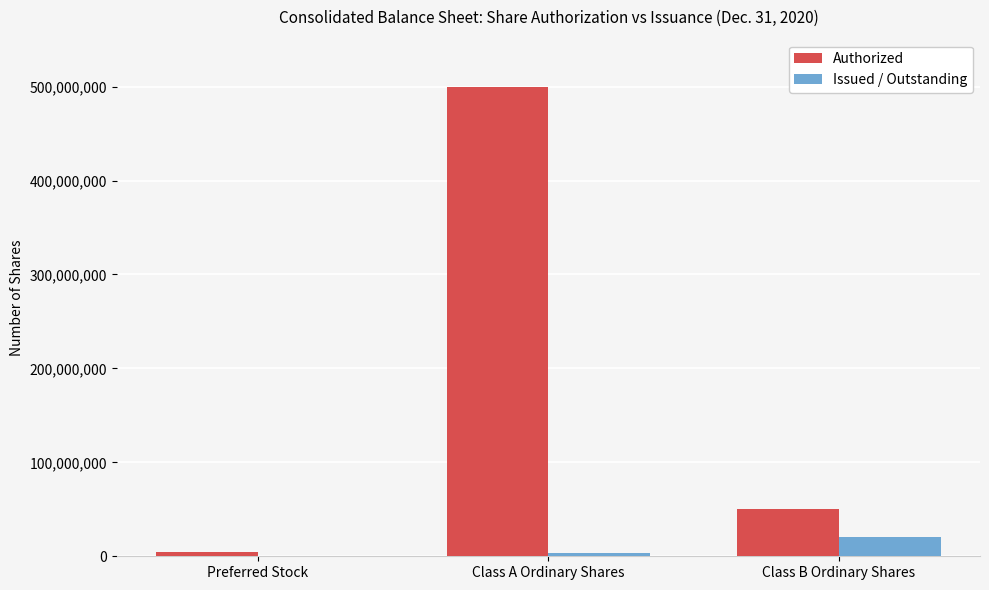

Reading right to left, list all the values displayed in this chart.

Authorized: Class B Ordinary Shares=50000000	Class A Ordinary Shares=500000000	Preferred Stock=5000000
Issued / Outstanding: Class B Ordinary Shares=20125000	Class A Ordinary Shares=3229699	Preferred Stock=0